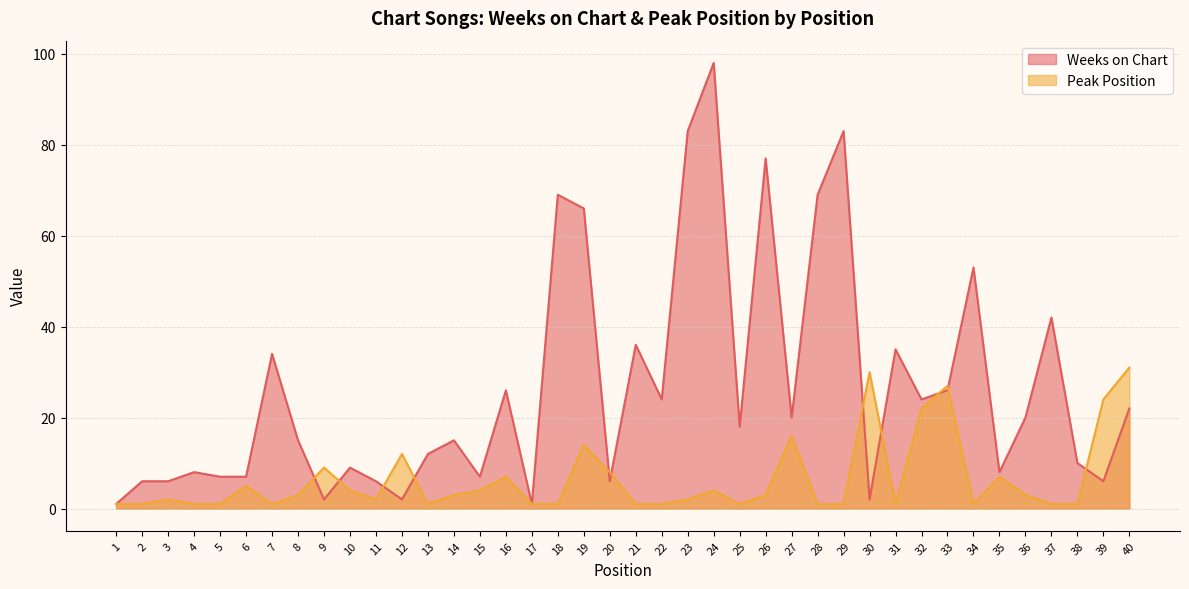

Is the value of Weeks on Chart at 12 greater than the value of Peak Position at 15?

No